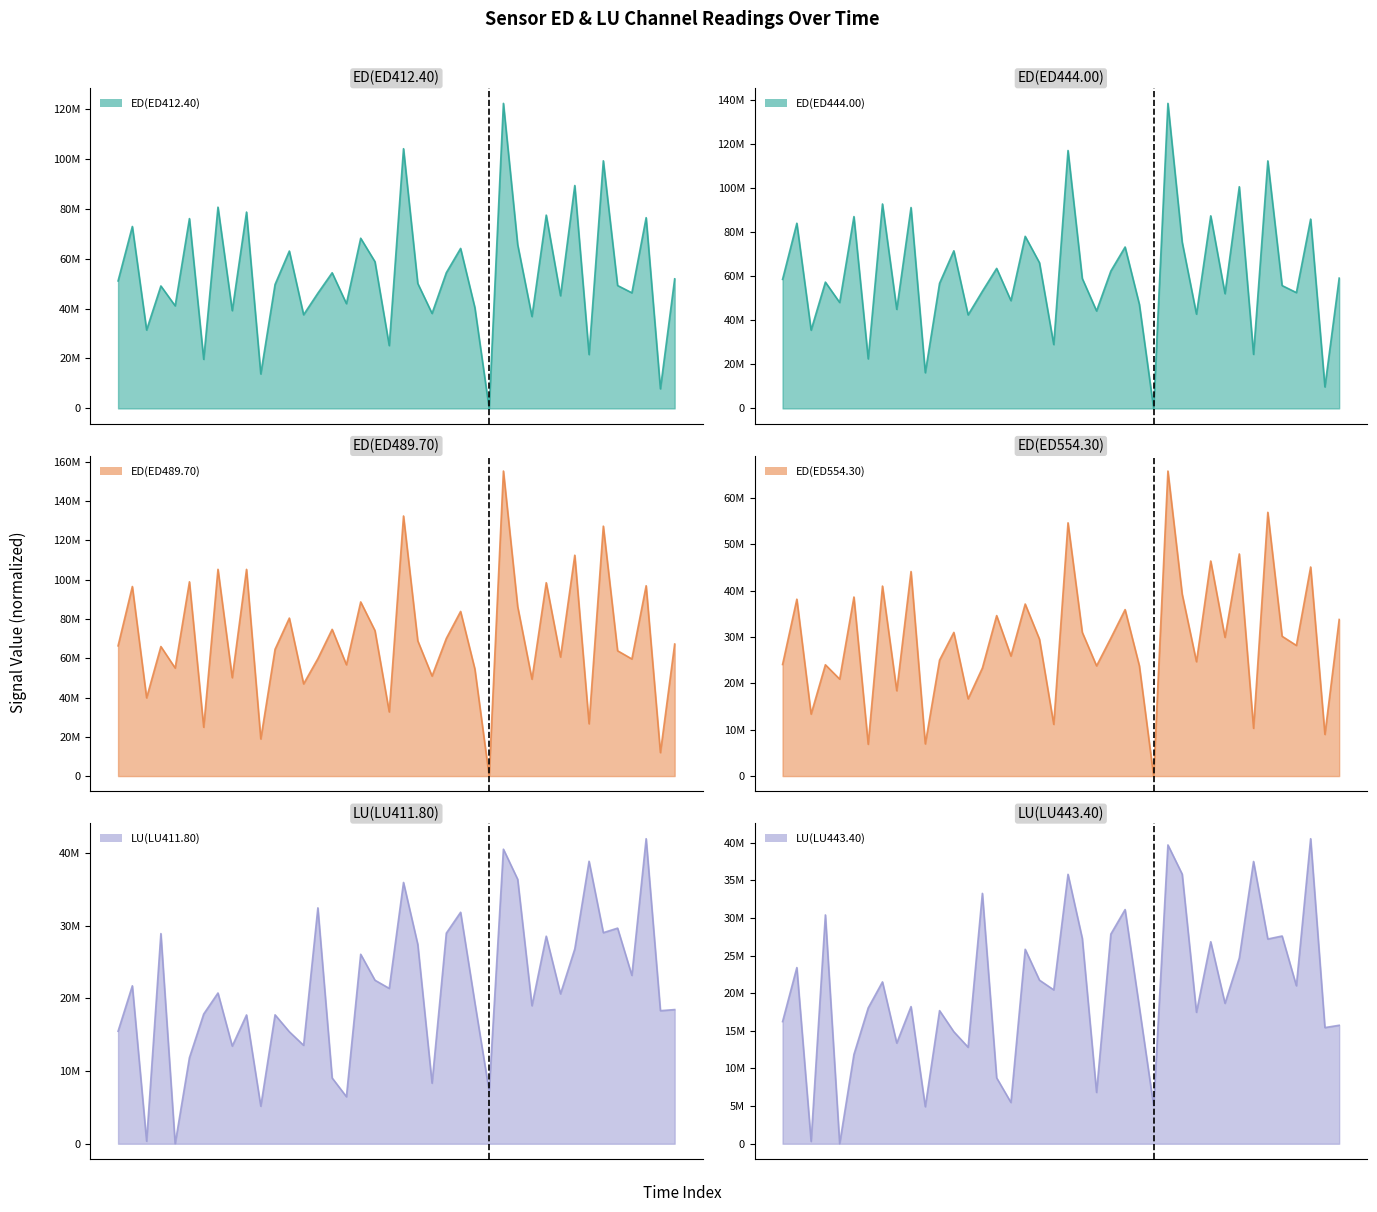

Reading left to right, list all the values displayed in this chart.

ED(ED412.40): 51035776	72842304	31398876	49027319	41076983	76000430	19659978	80572746	39147438	78615232	13802496	49631882	63008677	37513271	46142885	54306240	41946890	68137070	58748947	25158556	103982090	50036416	38030666	54344494	64056540	40357084	0	122125934	65548864	36802012	77391132	45112247	89244874	21573203	99137427	49206355	46284042	76368284	7861971	51884270
ED(ED444.00): 58672942	84187282	35594697	57421166	48168375	87214034	22531593	92947776	45050222	91335232	16235282	56900352	71654610	42528530	53265993	63651474	49005074	78236526	66229824	29042761	117254418	59069385	44320832	62444407	73385920	47288969	0	138680640	75588645	42863333	87548443	52179163	100788507	24580663	112528064	55851758	52657682	86068645	9782912	59235291
ED(ED489.70): 66338907	96558564	39855799	65988187	55028937	98955072	24882039	105314843	50115730	105289024	18930276	64584942	80475502	46961115	59832530	74738148	56710857	88704274	74095680	32680302	132473810	68900827	50937600	70128576	83858697	54540014	0	155366564	86310638	49362825	98490724	60633664	112502793	26650459	127301879	63827337	59642505	96953472	11956992	67264923
ED(ED554.30): 24054390	38131520	13362340	23995117	20902427	38598473	6858532	40959021	18401270	44093211	6940187	25003465	30970075	16655058	23300525	34595318	25881398	37089362	29506267	11153334	54591698	30979776	23762550	29738560	35885302	23762898	0	65753673	39209051	24655753	46359195	29905252	47883044	10303579	56853906	30140772	28160649	45070217	8980379	33753499
LU(LU411.80): 15473865	21720265	349010	28898834	0	11831113	17840786	20729965	13431954	17712603	5167332	17727652	15401179	13536000	32437019	9045275	6469165	26055689	22487716	21361316	35929792	27411419	8330167	28960073	31828205	19392082	7242093	40505106	36359085	18980736	28540873	20611730	26785197	38844068	29026203	29648521	23156626	41947172	18296384	18451319
LU(LU443.40): 16229879	23404928	311680	30401929	0	11861961	18045696	21501714	13378679	18222162	4922185	17684882	14878281	12824768	33262748	8753317	5489426	25835493	21732361	20442725	35794258	27278290	6821312	27852151	31110656	18127058	5029193	39695753	35816476	17464622	26838519	18656558	24666341	37495799	27198583	27598391	20990775	40524471	15433783	15737646